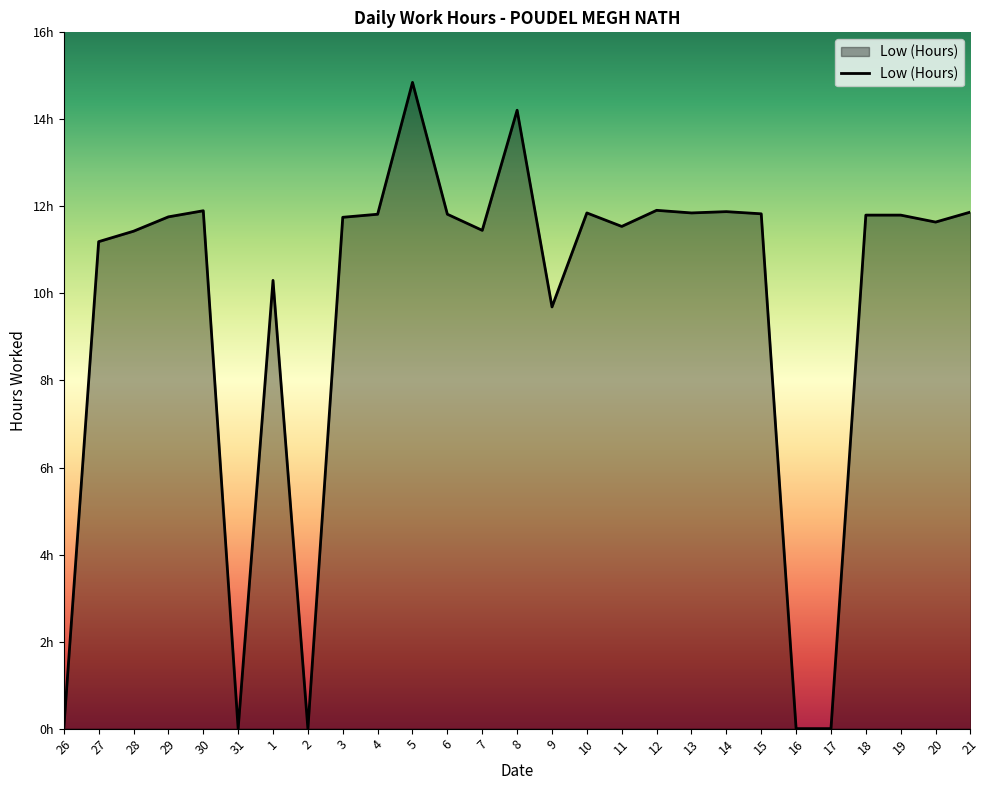

The value at 10 is 8.0. True or false?

False